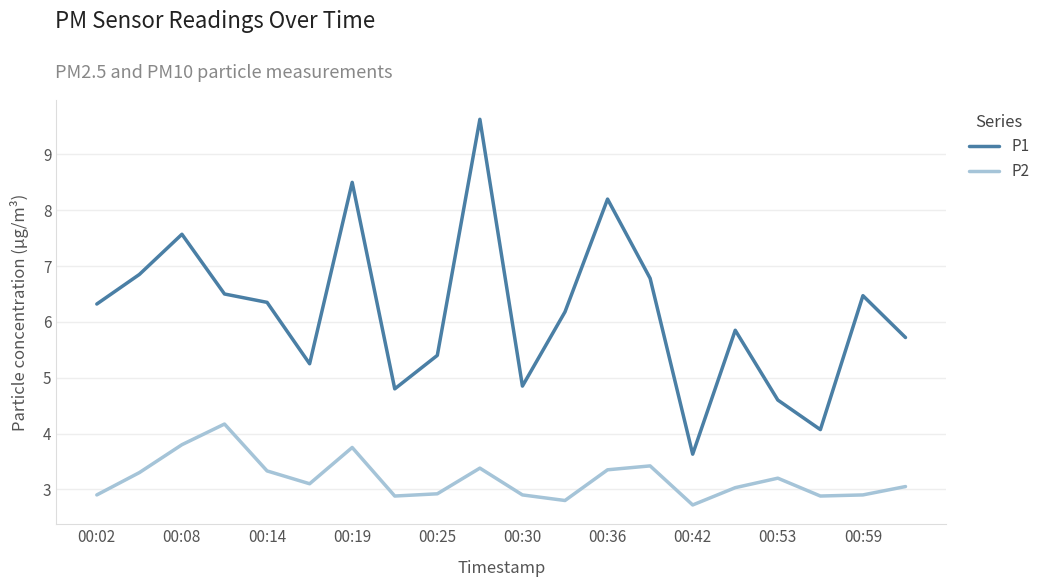

What is the difference between the maximum and second lowest values in the P1 series?

5.6